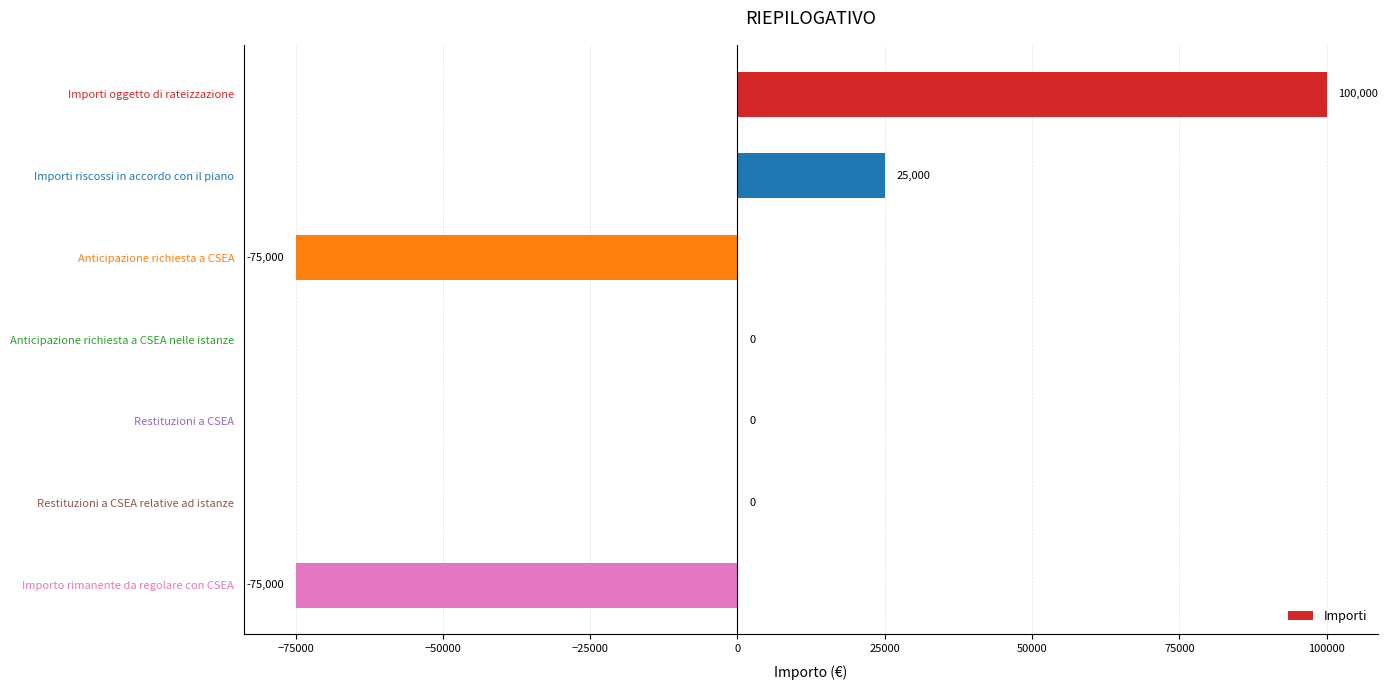

Which label corresponds to the largest value in the chart?

Importi oggetto di rateizzazione